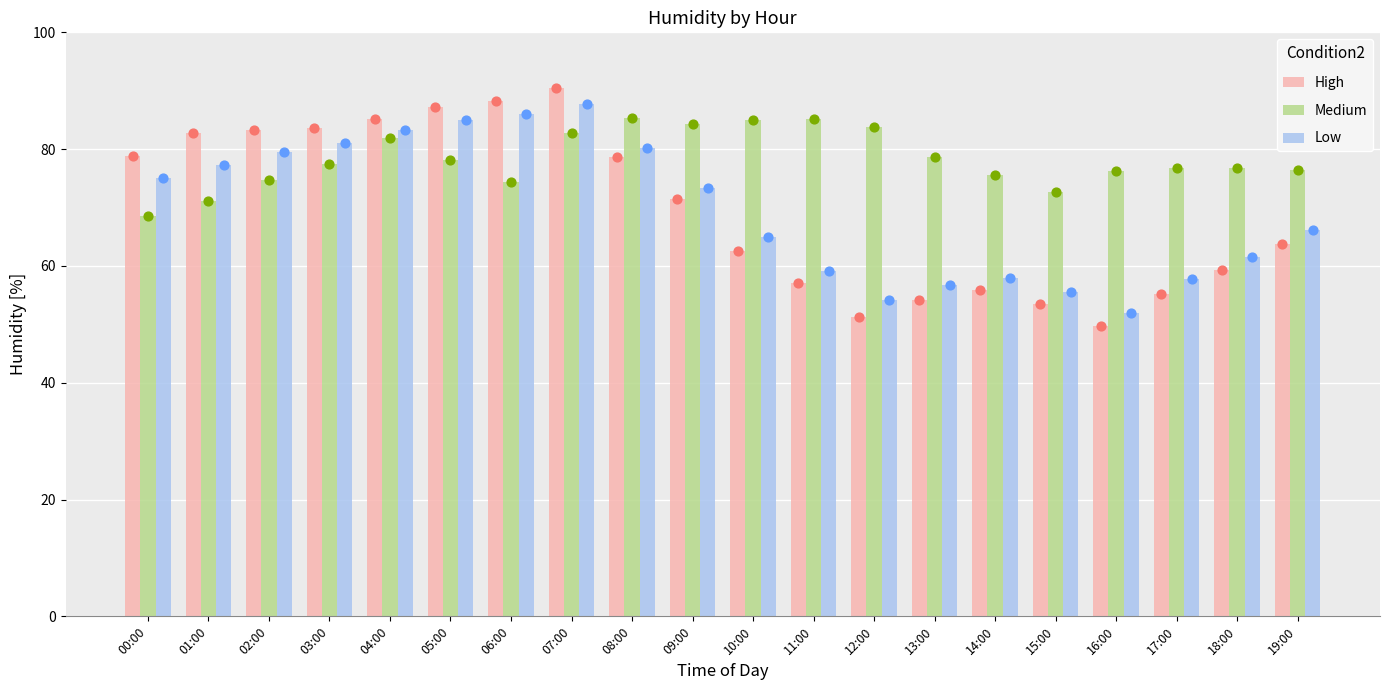

Which series reaches the minimum Y coordinate?

High